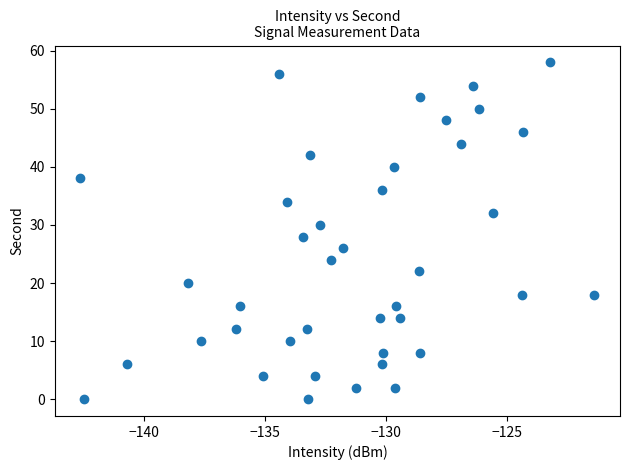

What is the range of Y values (max minus min)?

58